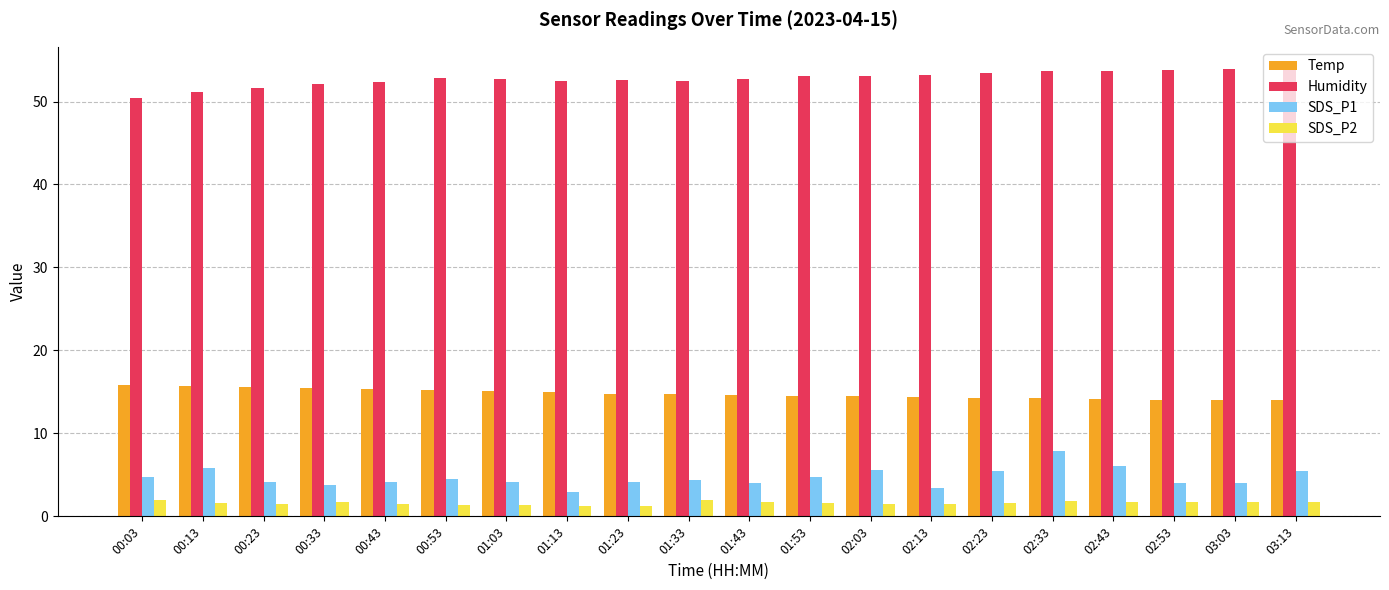

The SDS_P2 series shows 1.7 at 03:03. True or false?

True